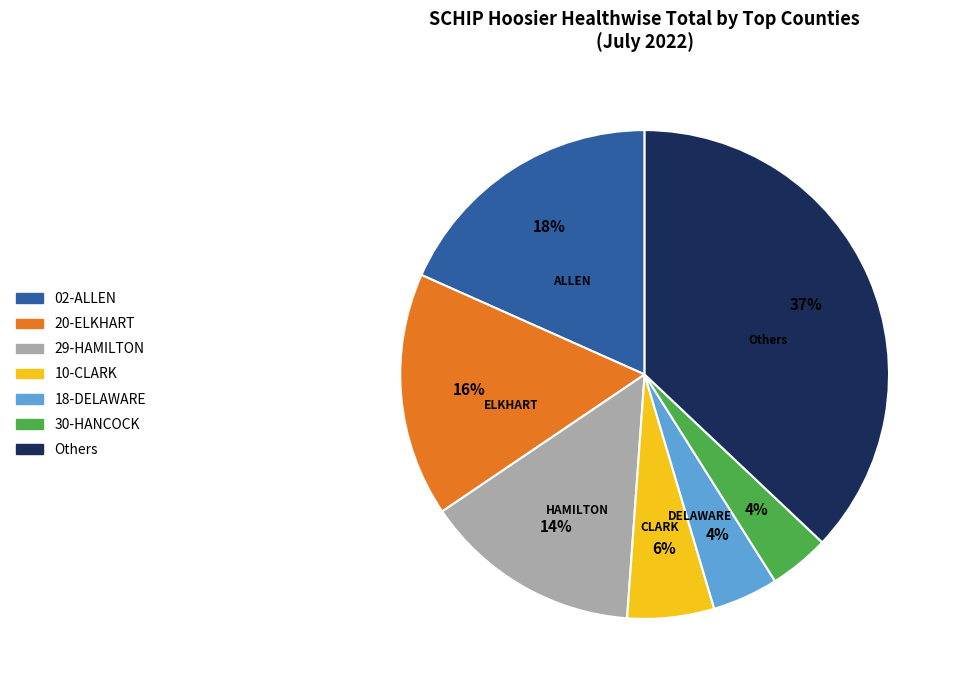

To the nearest percent, what is the average slice percentage?

14%